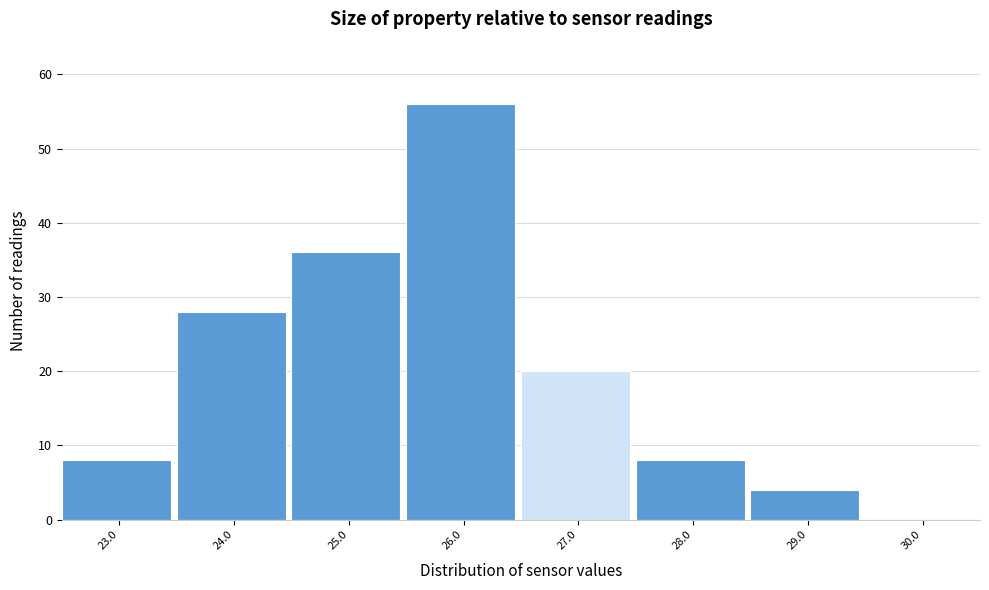

Reading left to right, list all the values displayed in this chart.

23.0=8	24.0=28	25.0=36	26.0=56	27.0=20	28.0=8	29.0=4	30.0=0